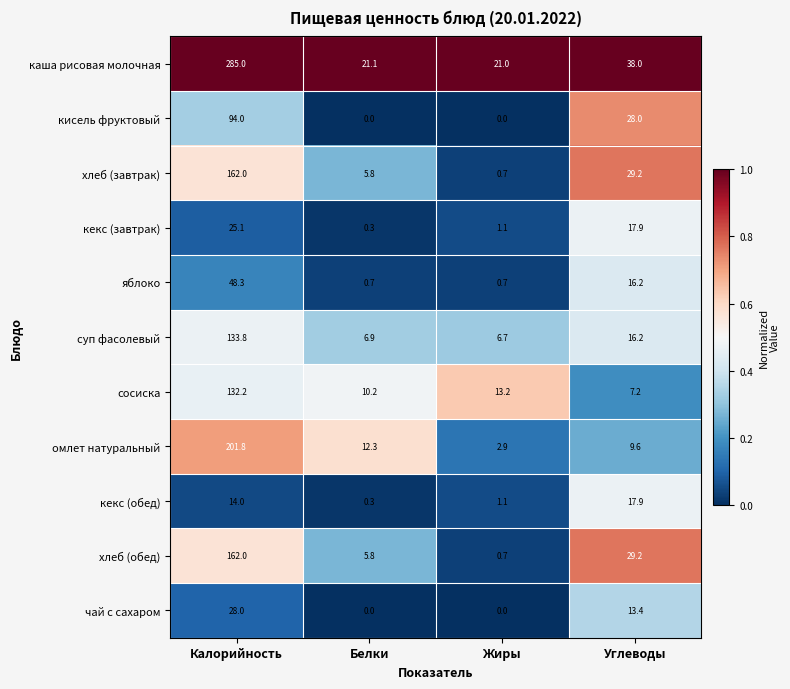

At how many categories does at least one series exceed 8?

4